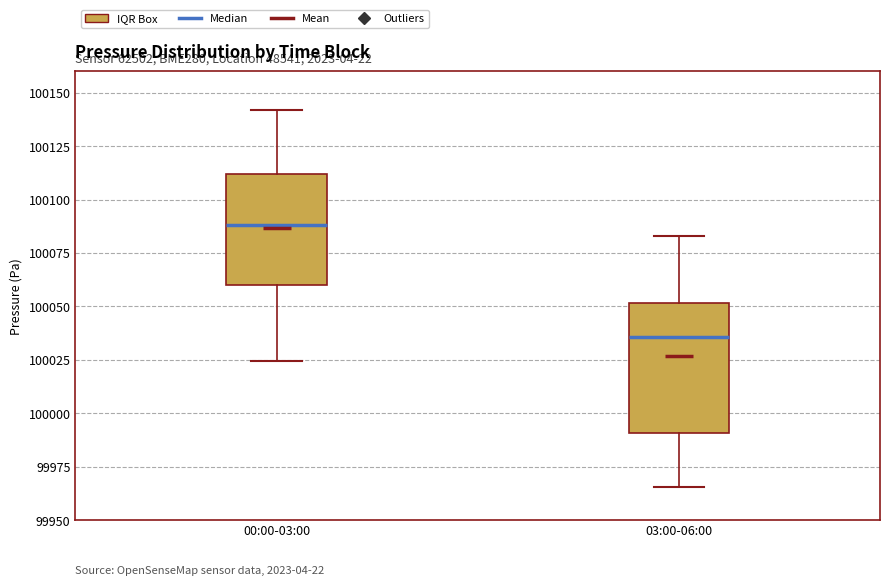

Reading left to right, read every box against the y-axis: the position of its median line, the range the box covers, and the ends of its whiskers. The values are not printed on the chart, so give them approximately, as read against the axis.

00:00-03:00: median 100090, box 100060 to 100110, whiskers 100025 to 100140
03:00-06:00: median 100035, box 99990 to 100050, whiskers 99965 to 100085